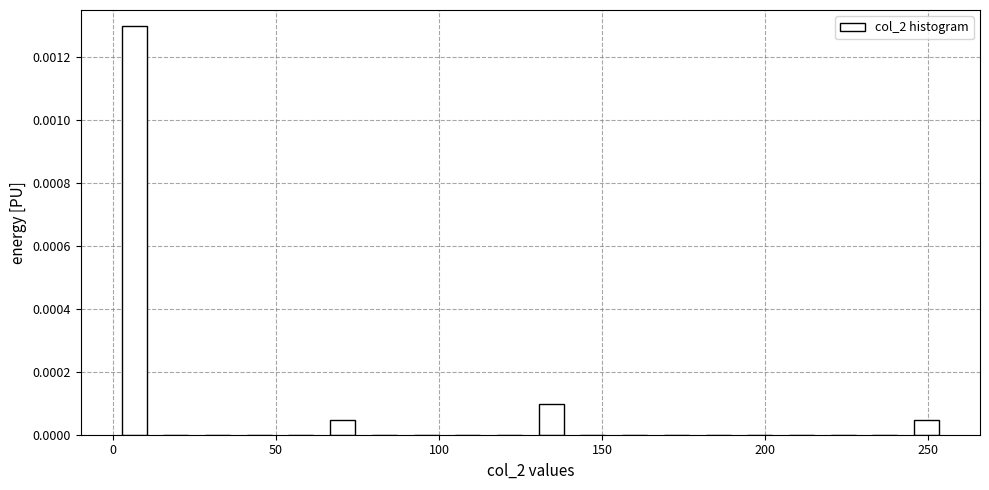

Read against the x-axis, roughly where is the centre of the tallest bar?

5